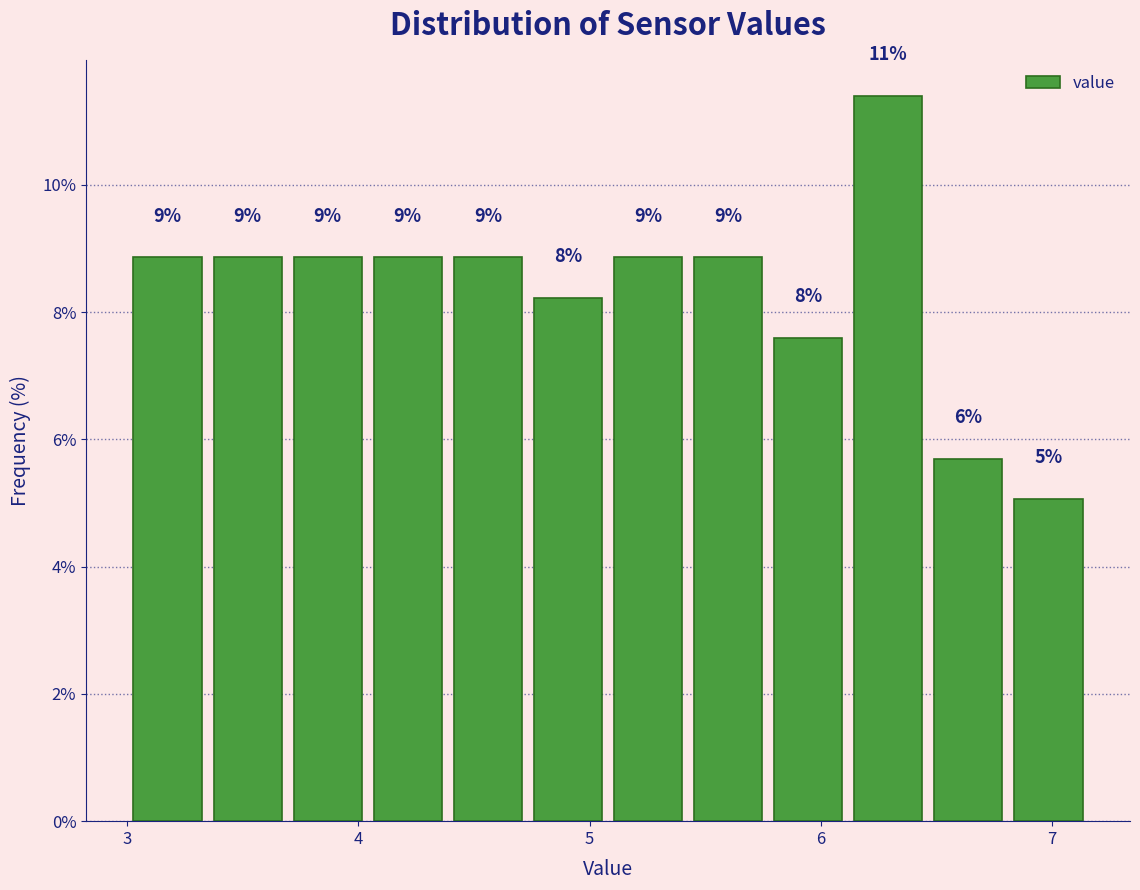

Around what value on the x-axis is the tallest bar? Give the approximate position of its centre, as read against the axis.

6.3